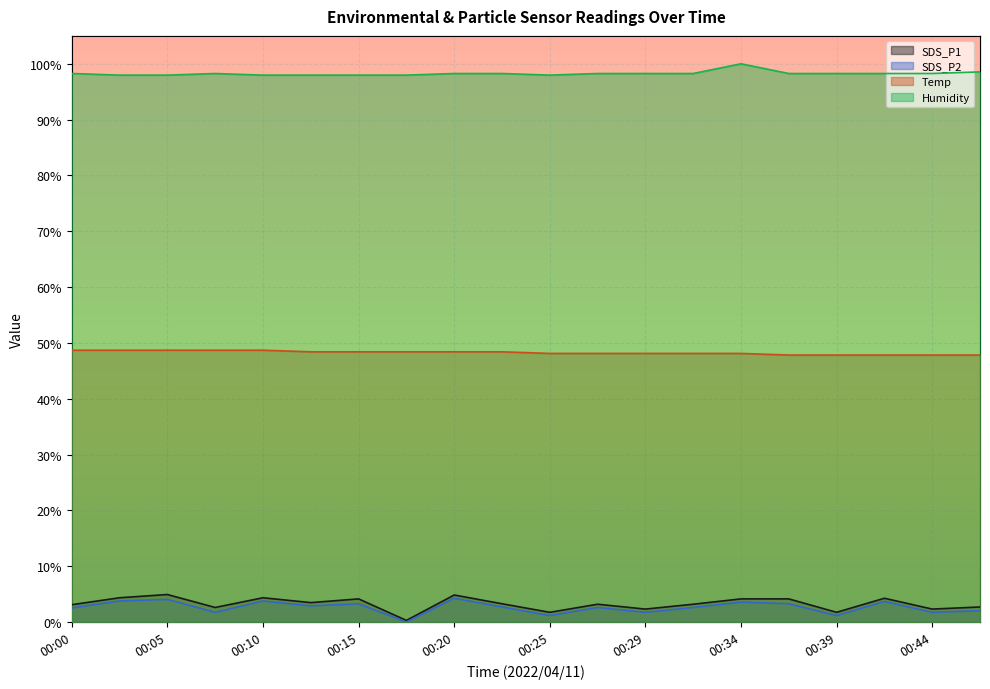

What is the value of the Temp point at the 15th from the left?

48.1